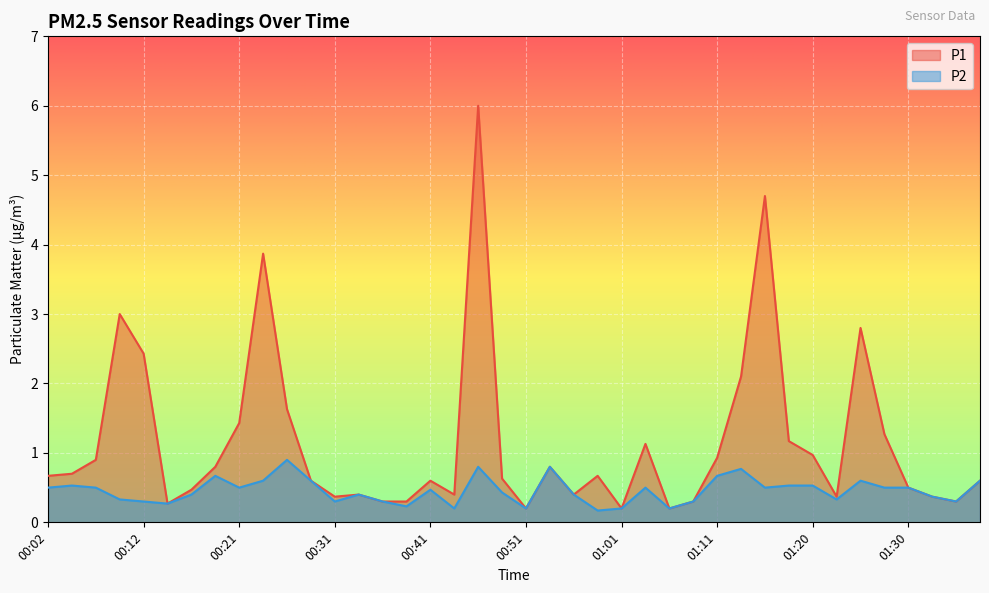

How many series are shown in this chart?

2